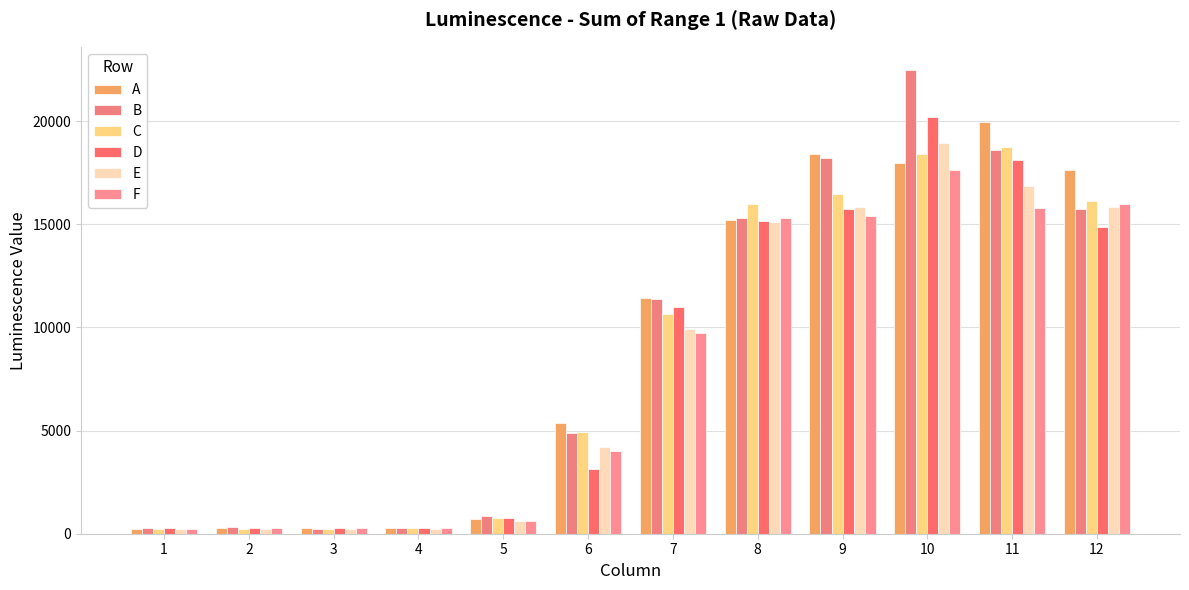

What is the value of the C bar at the 9th from the left?

16482